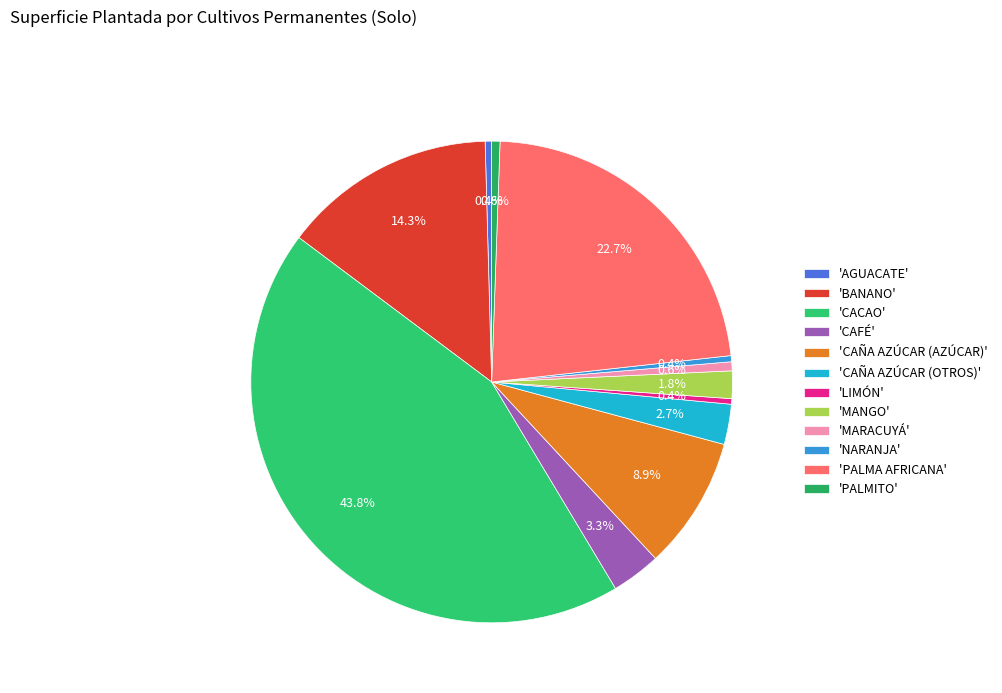

How many segments does this pie chart have?

12